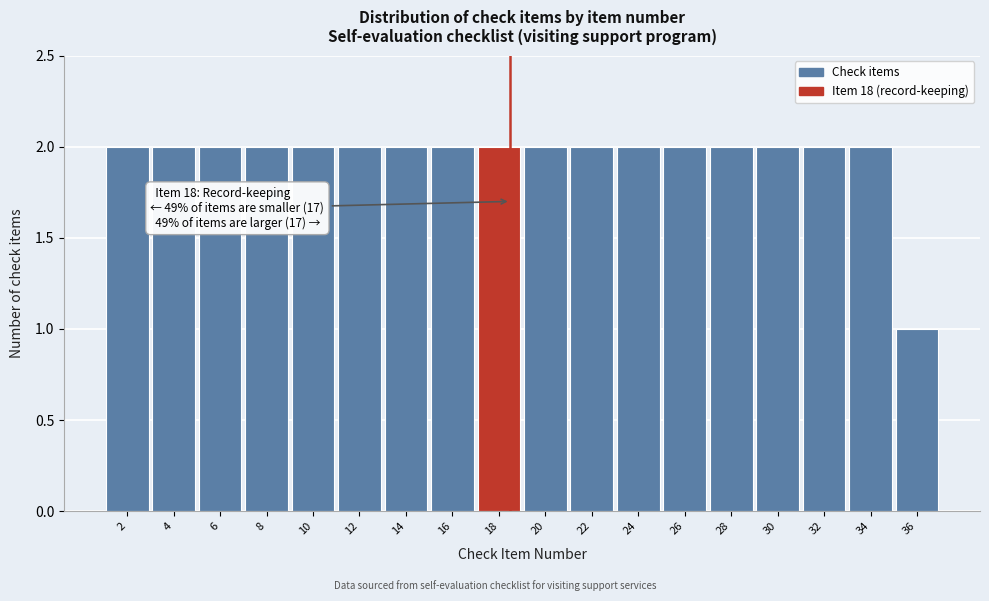

Reading left to right, transcribe all the data shown in this chart.

2	2	2	2	2	2	2	2	2	2	2	2	2	2	2	2	2	1